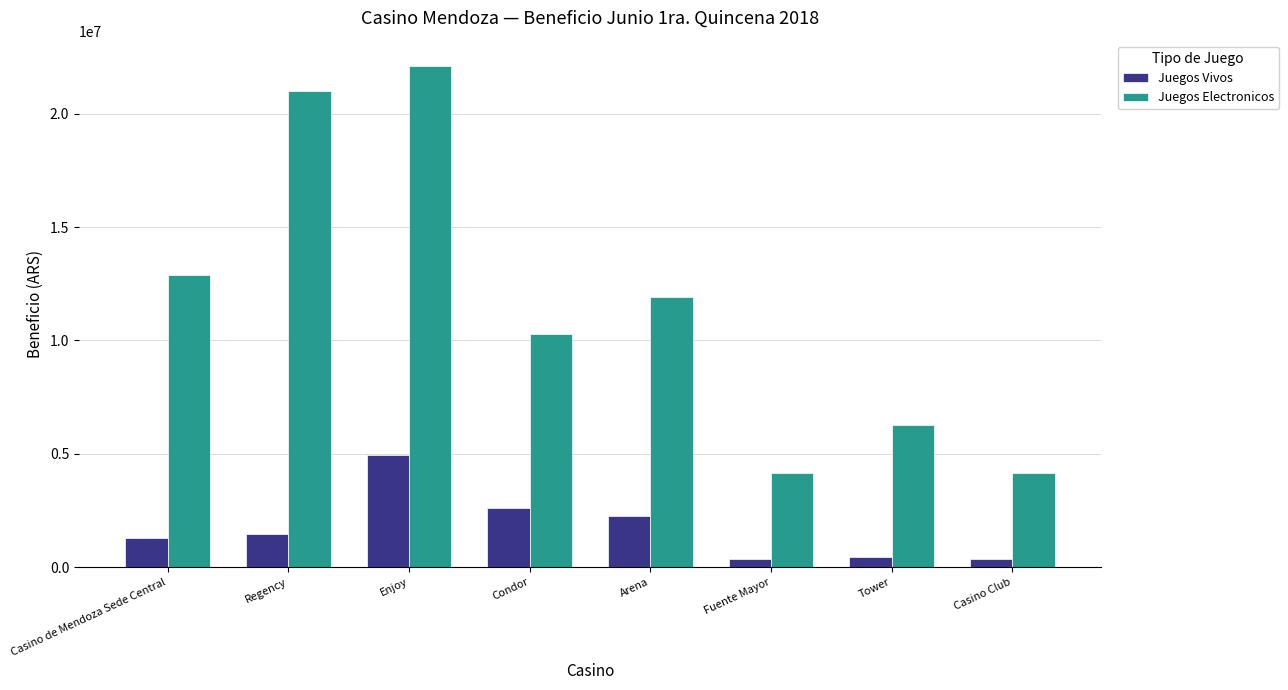

What value does the Juegos Electronicos series have at Arena?

11897617.5